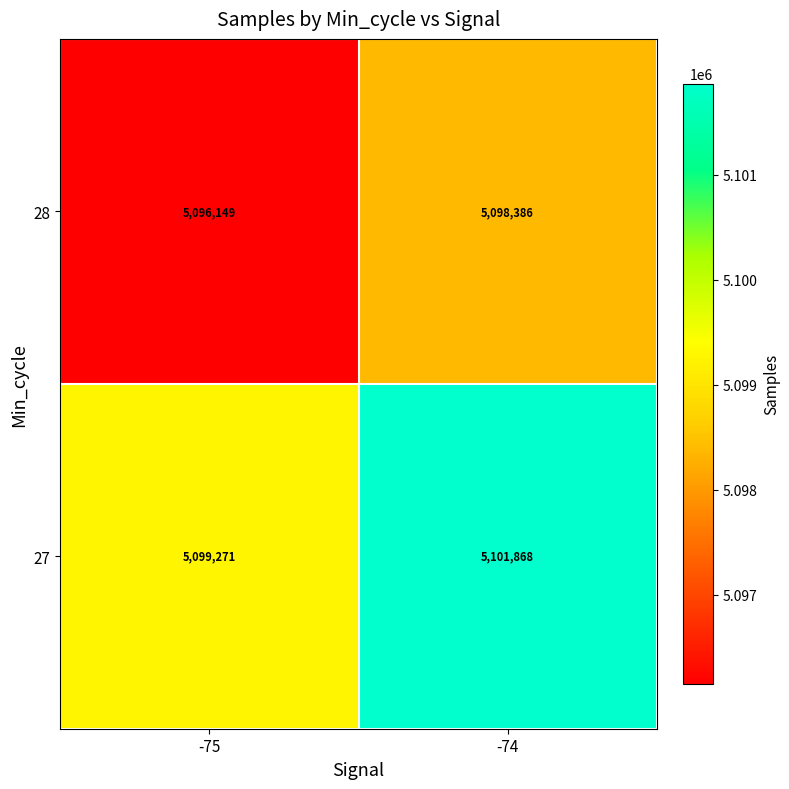

Is it true that 28 equals 5096149 at -75?

True